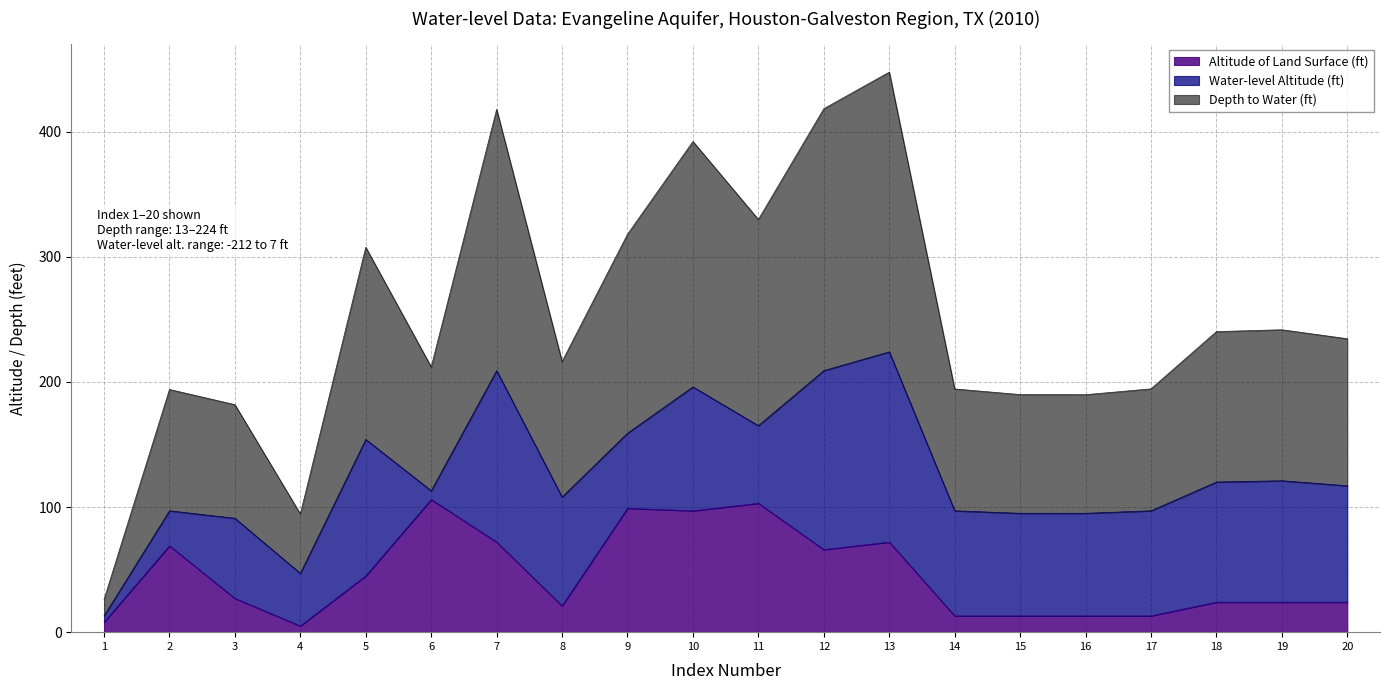

How many lines are shown in the chart?

3